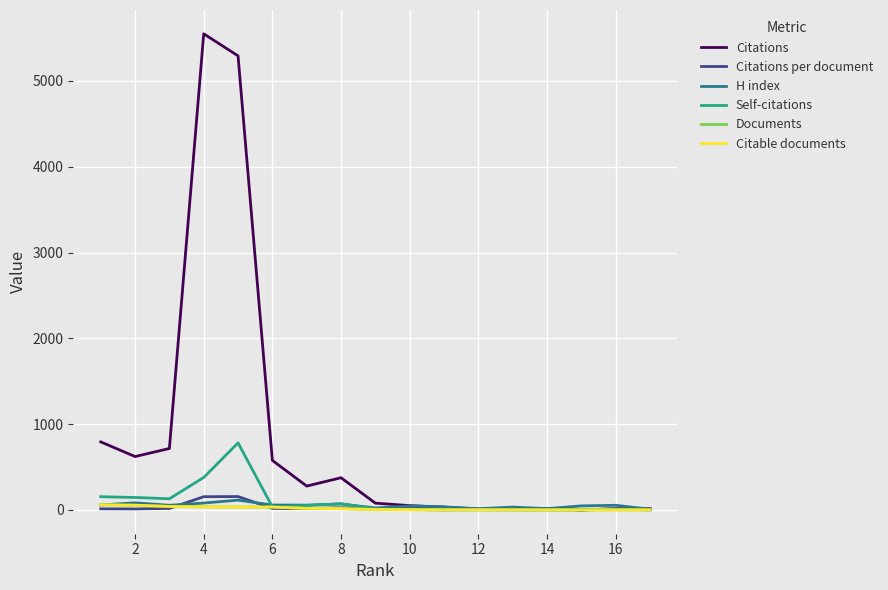

What is the sum of all Citations values?

14431.0